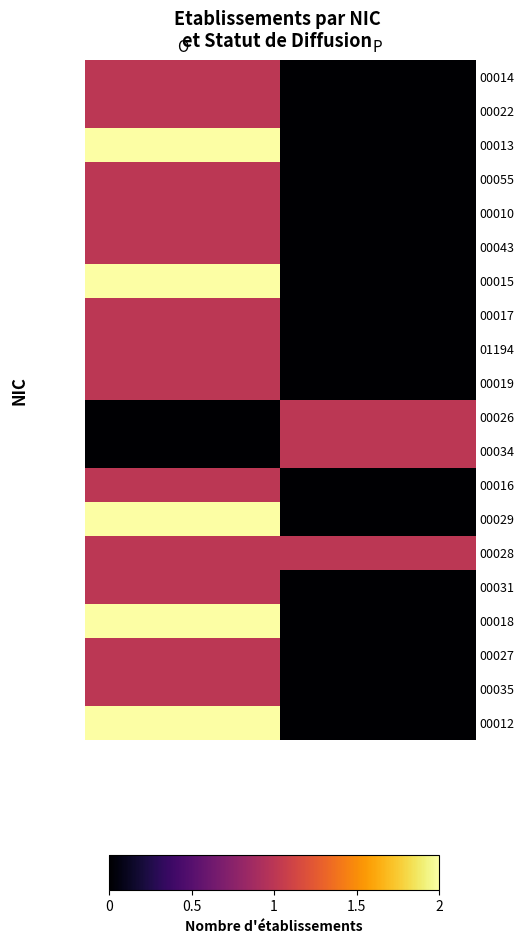

At which category does the chart reach its peak across all series?

O